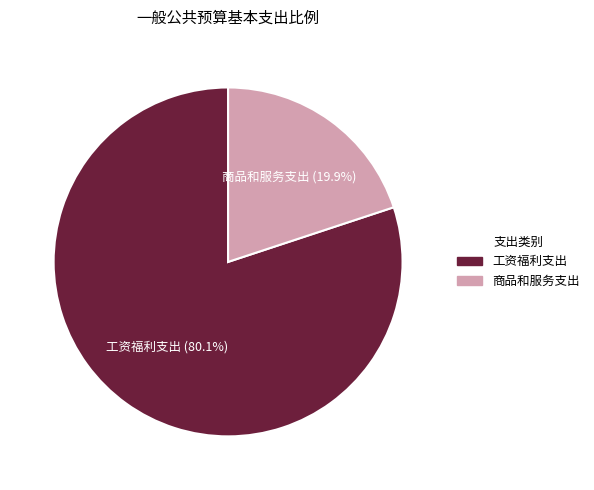

To the nearest percent, what portion does 工资福利支出 represent?

80%